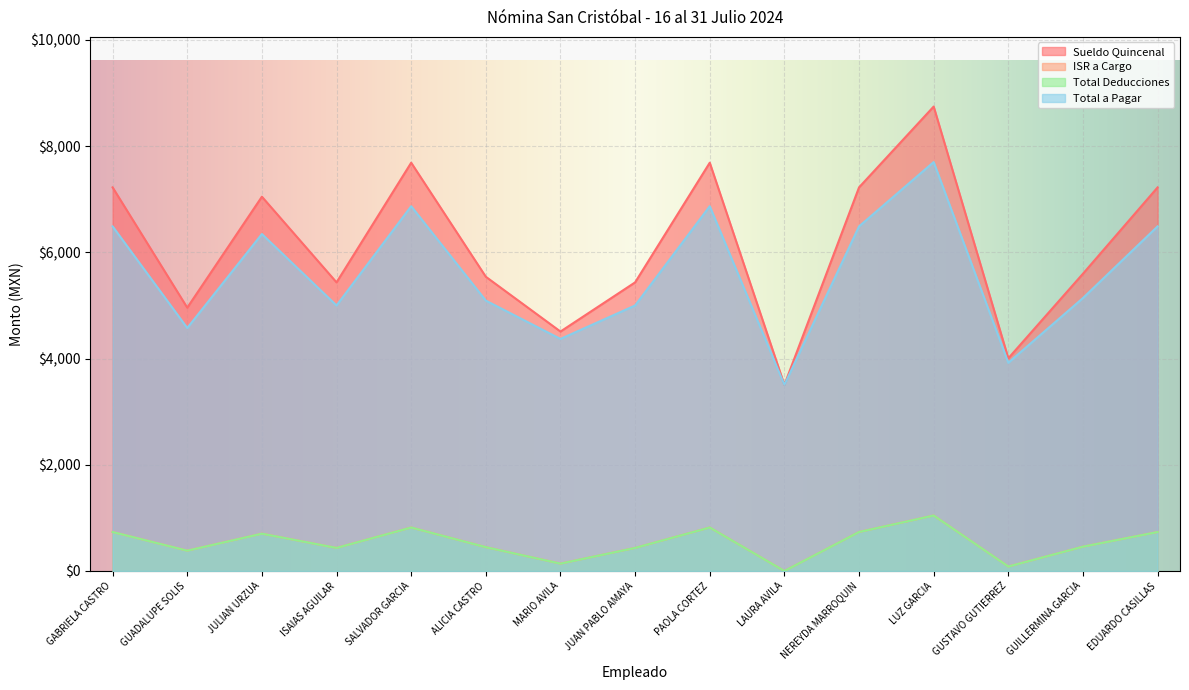

Which series has the widest spread of values?

Sueldo Quincenal